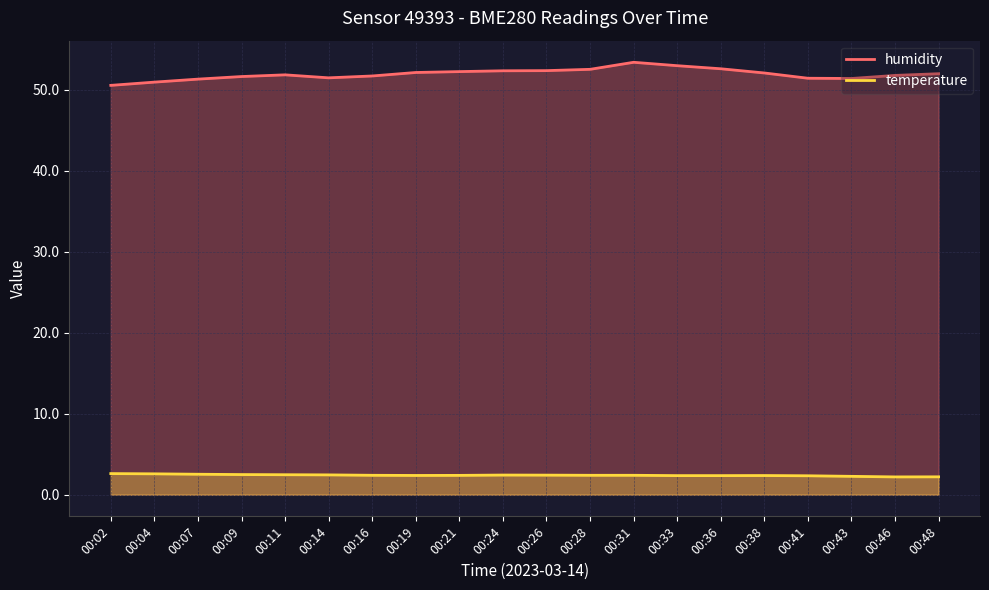

True or false: humidity has more than 2 points higher than both neighbors.

False